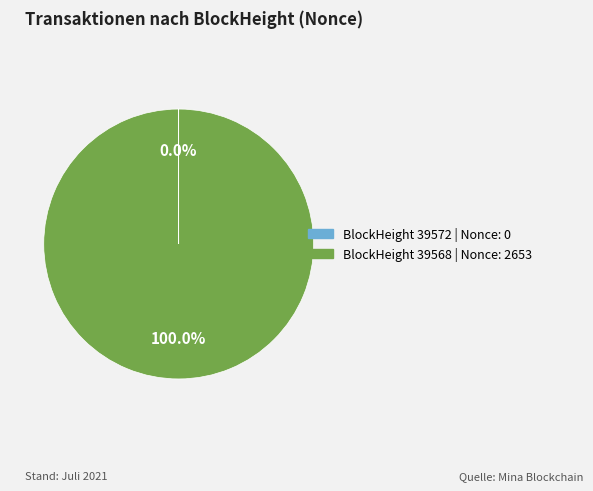

Does any single category account for the majority?

Yes